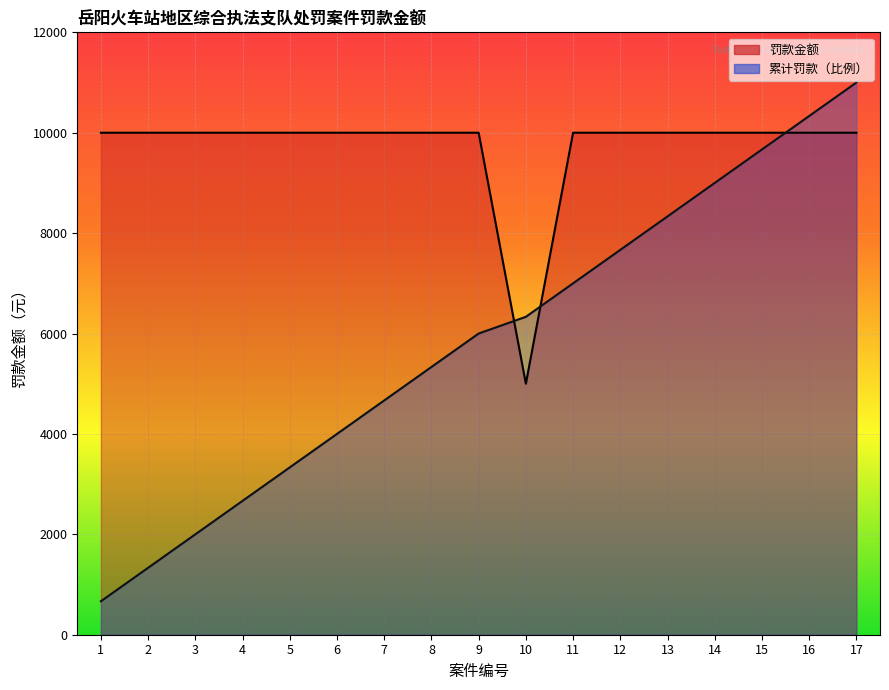

At 8, list the series in order from smallest to largest.

案件编号, 罚款金额